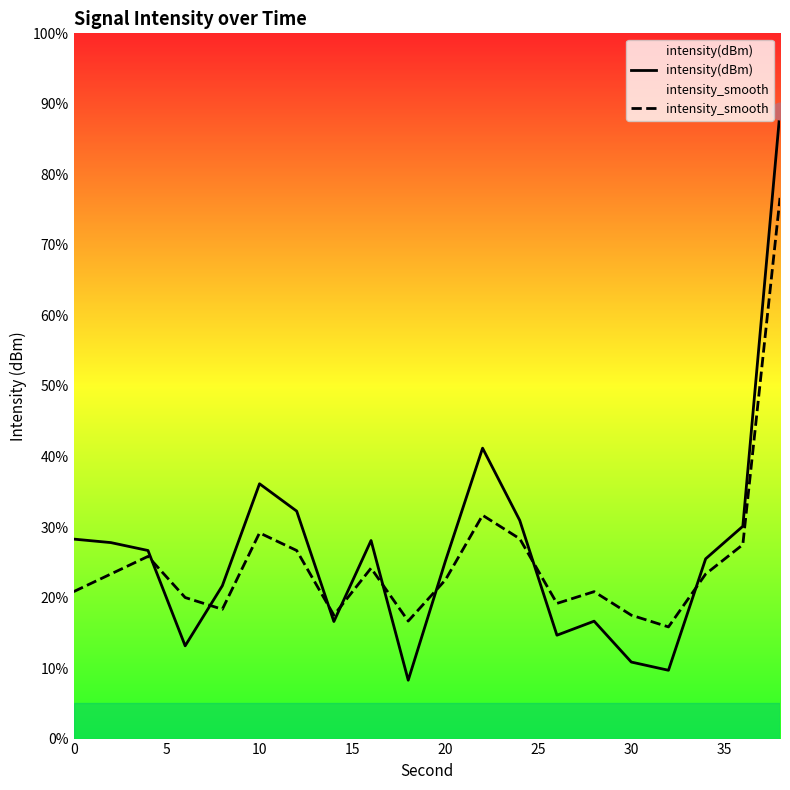

What is the maximum value for intensity(dBm)?

88.9